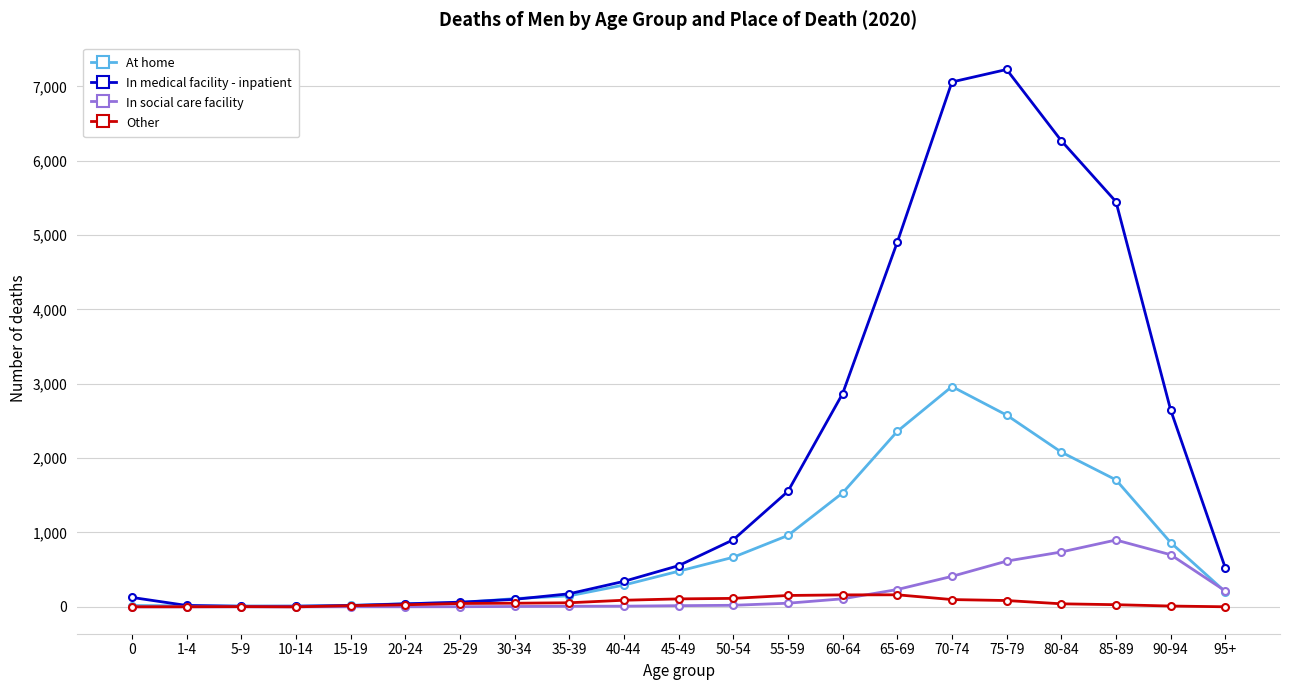

Which series has the widest spread of values?

In medical facility - inpatient